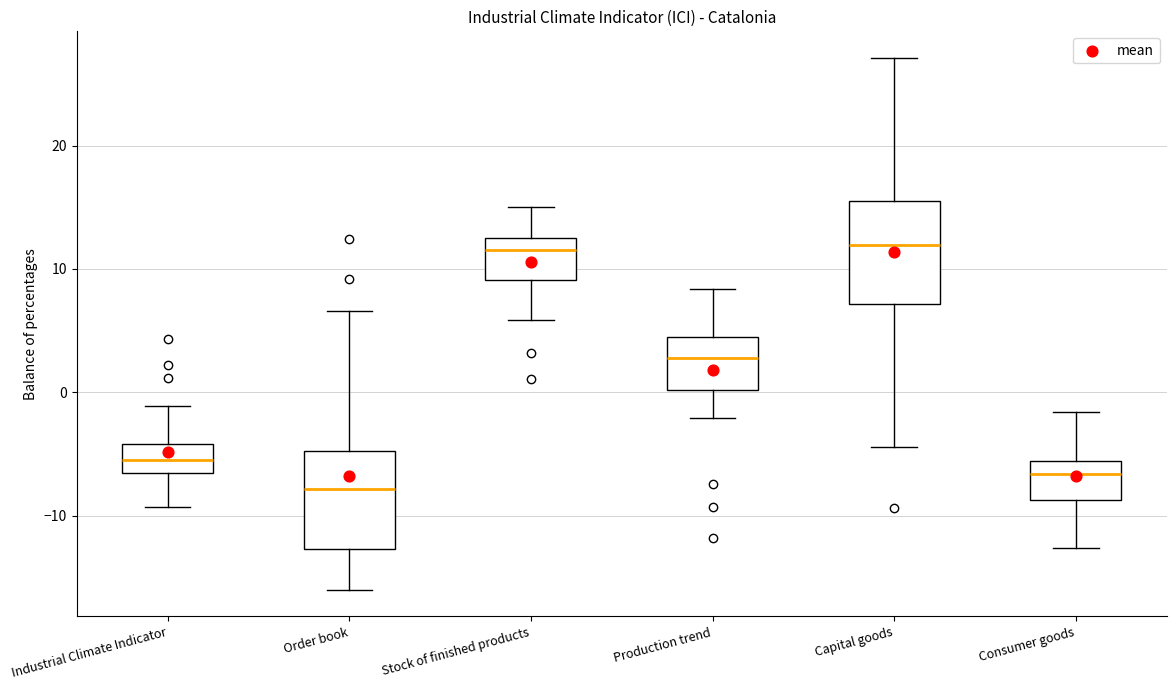

Reading left to right, read every box against the y-axis: the position of its median line, the range the box covers, and the ends of its whiskers. The values are not printed on the chart, so give them approximately, as read against the axis.

Industrial Climate Indicator: median -5, box -7 to -4, whiskers -9 to -1
Order book: median -8, box -13 to -5, whiskers -16 to 7
Stock of finished products: median 12, box 9 to 13, whiskers 6 to 15
Production trend: median 3, box 0 to 4, whiskers -2 to 8
Capital goods: median 12, box 7 to 15, whiskers -4 to 27
Consumer goods: median -7, box -9 to -6, whiskers -13 to -2